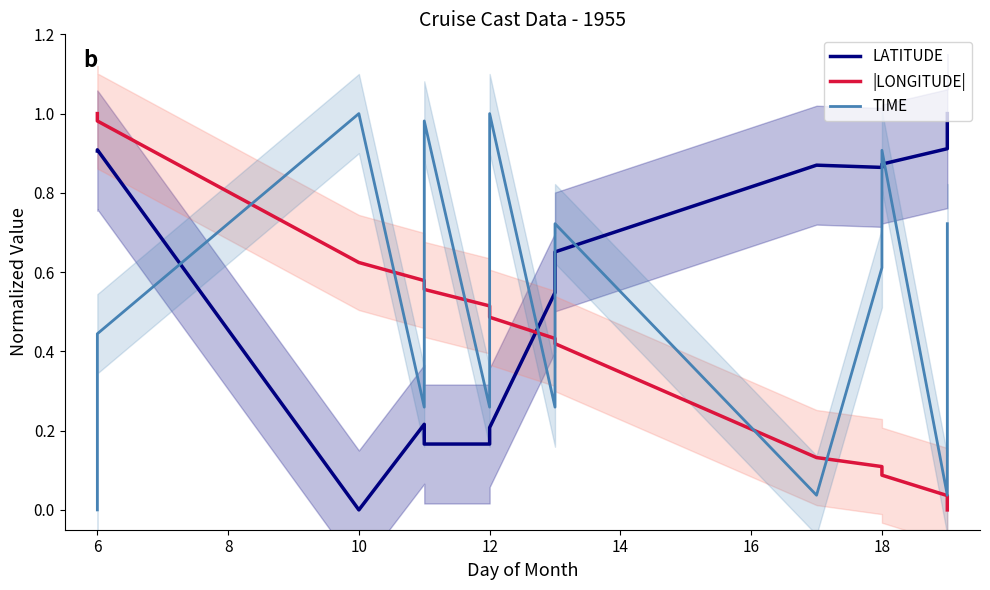

What is the label of the 12th point from the right?

12